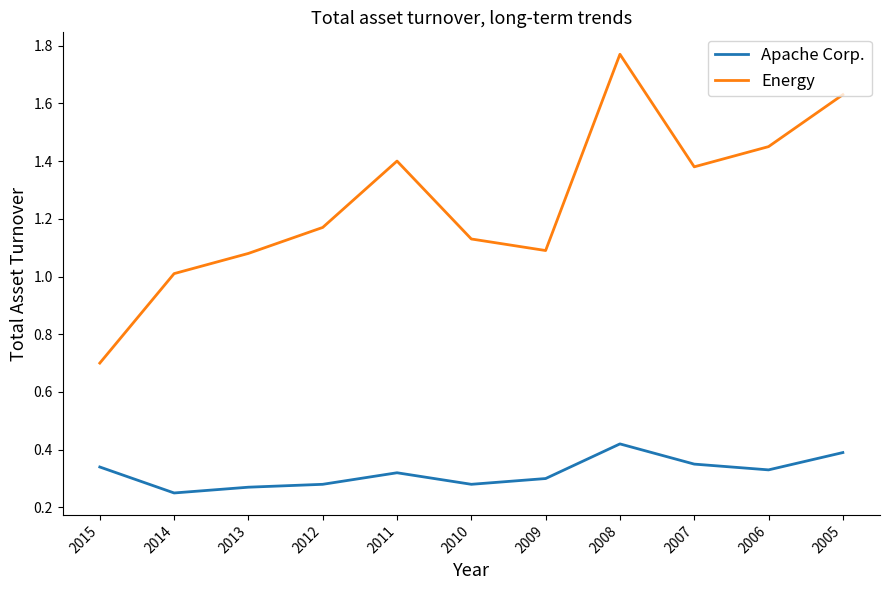

What is the sum of all Apache Corp. values?

3.5